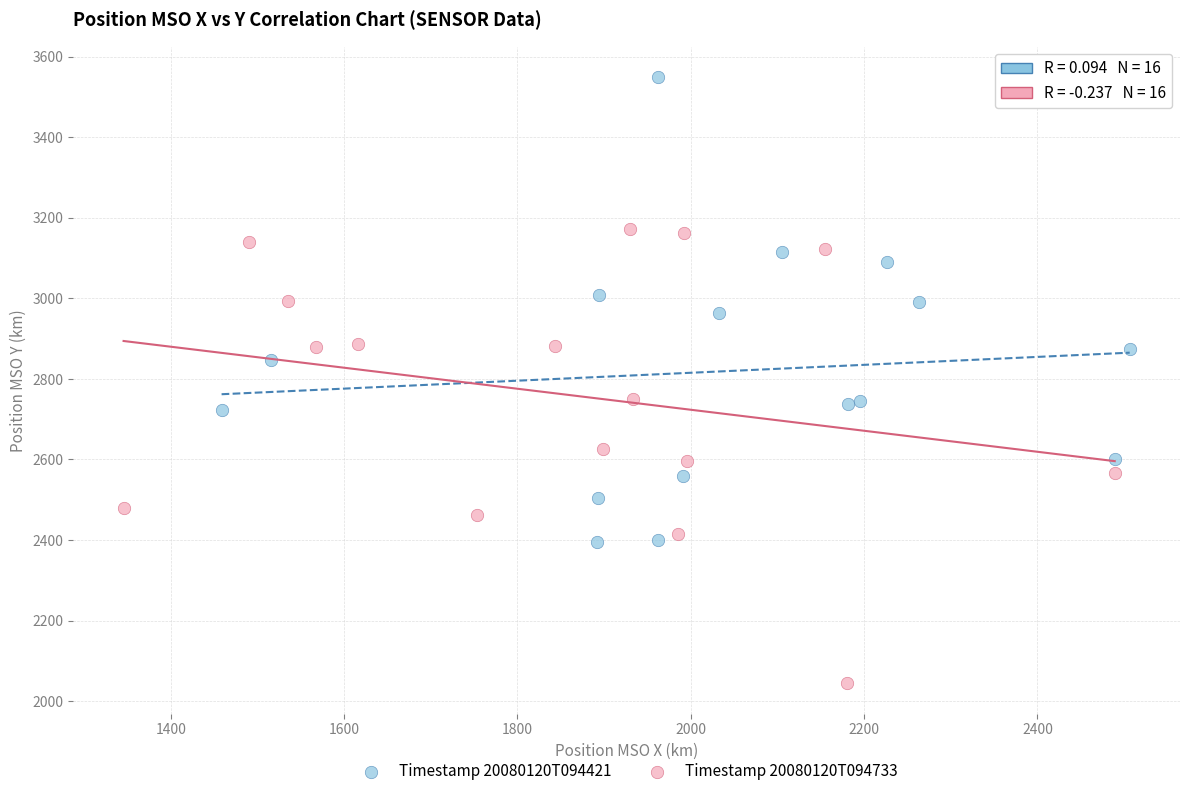

Which series reaches the minimum Y coordinate?

Timestamp 20080120T094733